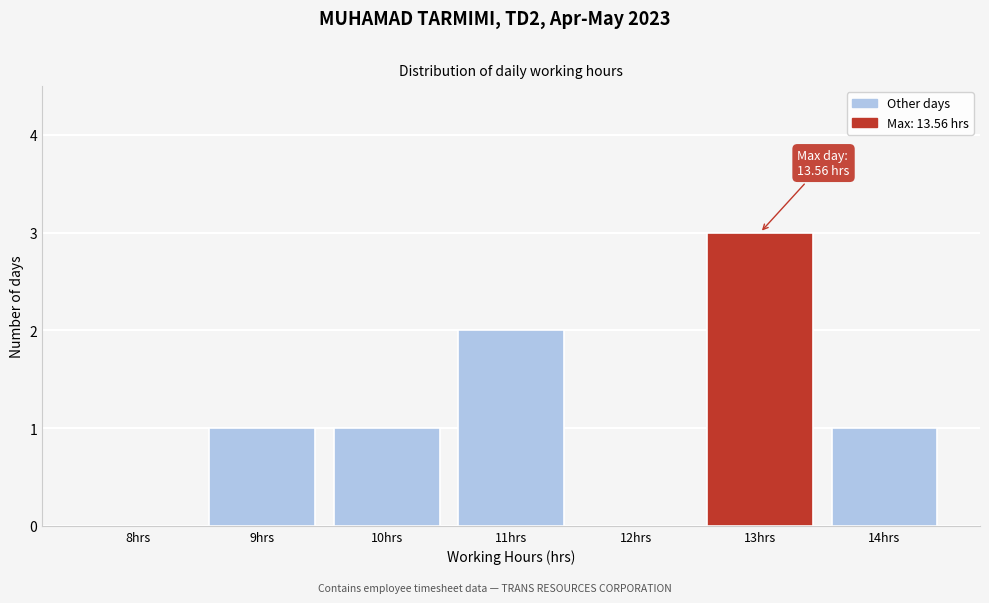

Reading left to right, what are all the values shown in this chart?

8hrs=0	9hrs=1	10hrs=1	11hrs=2	12hrs=0	13hrs=3	14hrs=1